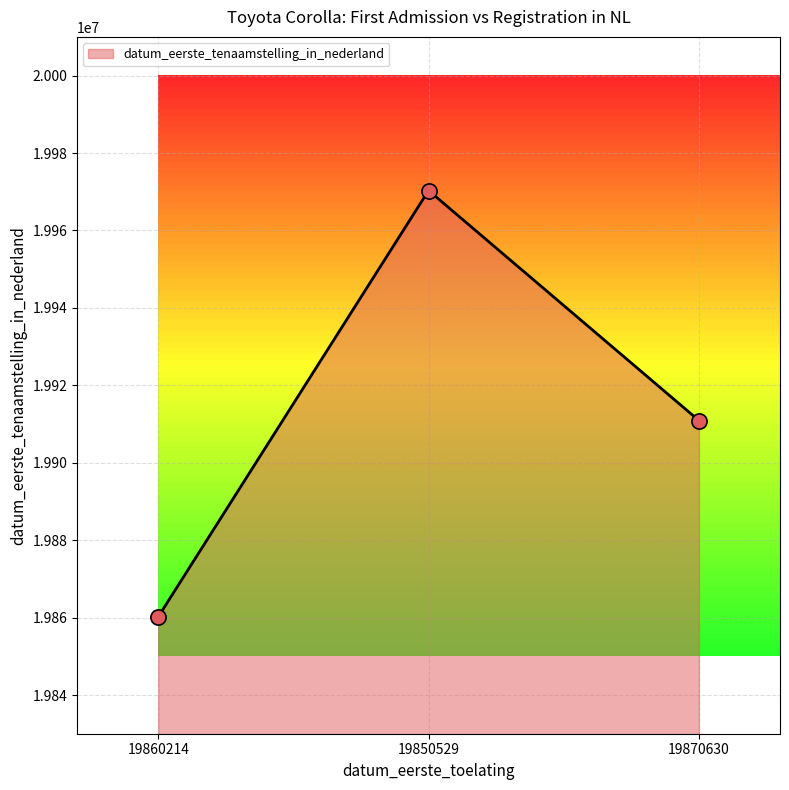

Between 19860214 and 19870630, which is larger?

19870630